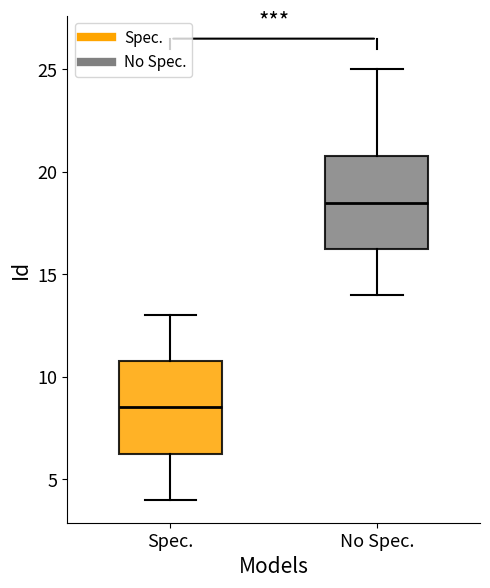

Reading left to right, read every box against the y-axis: the position of its median line, the range the box covers, and the ends of its whiskers. The values are not printed on the chart, so give them approximately, as read against the axis.

Spec.: median 8.5, box 6.5 to 11.0, whiskers 4.0 to 13.0
No Spec.: median 18.5, box 16.5 to 21.0, whiskers 14.0 to 25.0